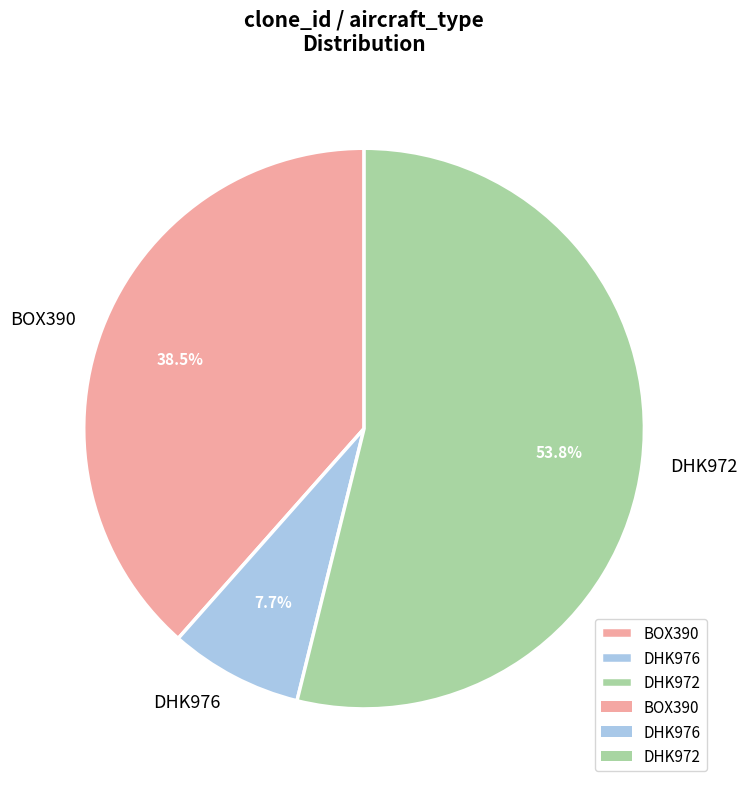

True or false: DHK972 accounts for 54% of the total.

True